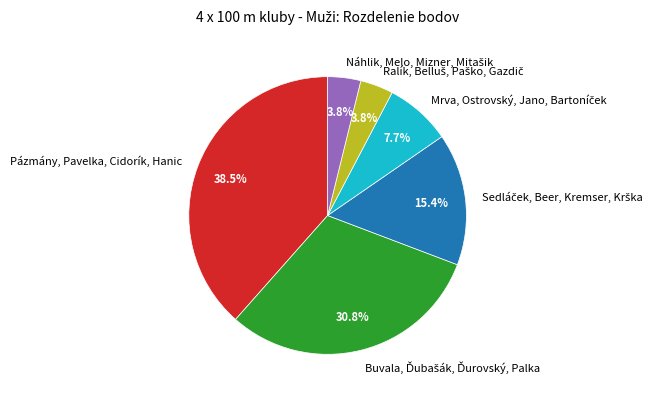

Which slice is the largest?

Pázmány, Pavelka, Cidorík, Hanic